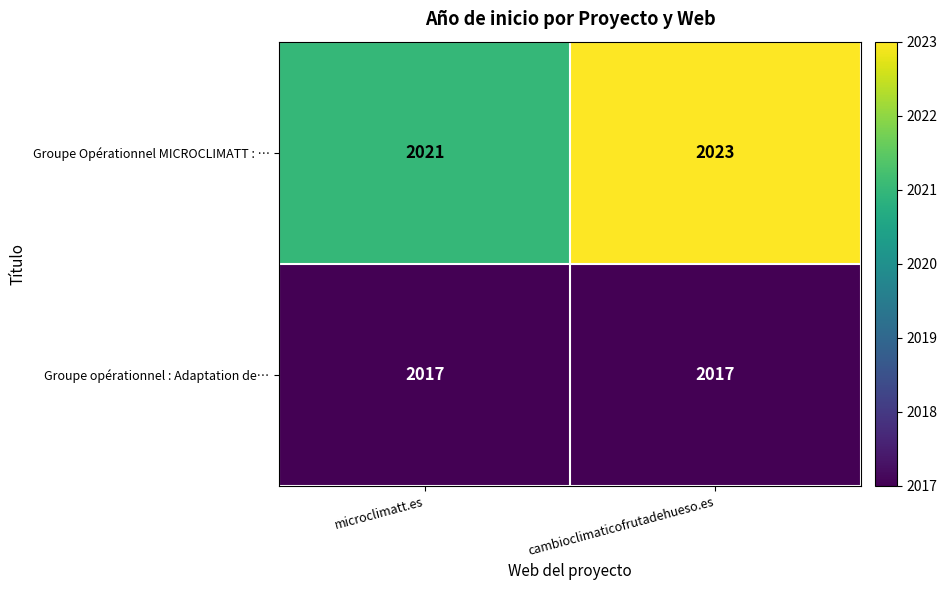

List the series in order of their overall mean, highest first.

Groupe Opérationnel MICROCLIMATT : …, Groupe opérationnel : Adaptation de…